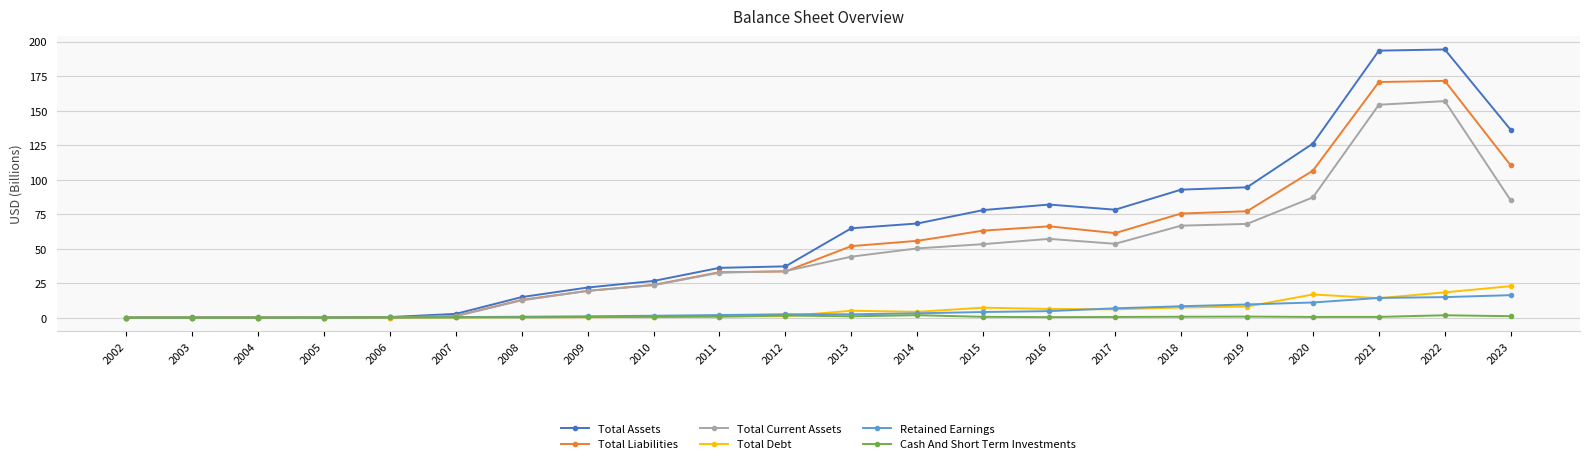

True or false: Cash And Short Term Investments has a value of 0.6 at 2017.

True